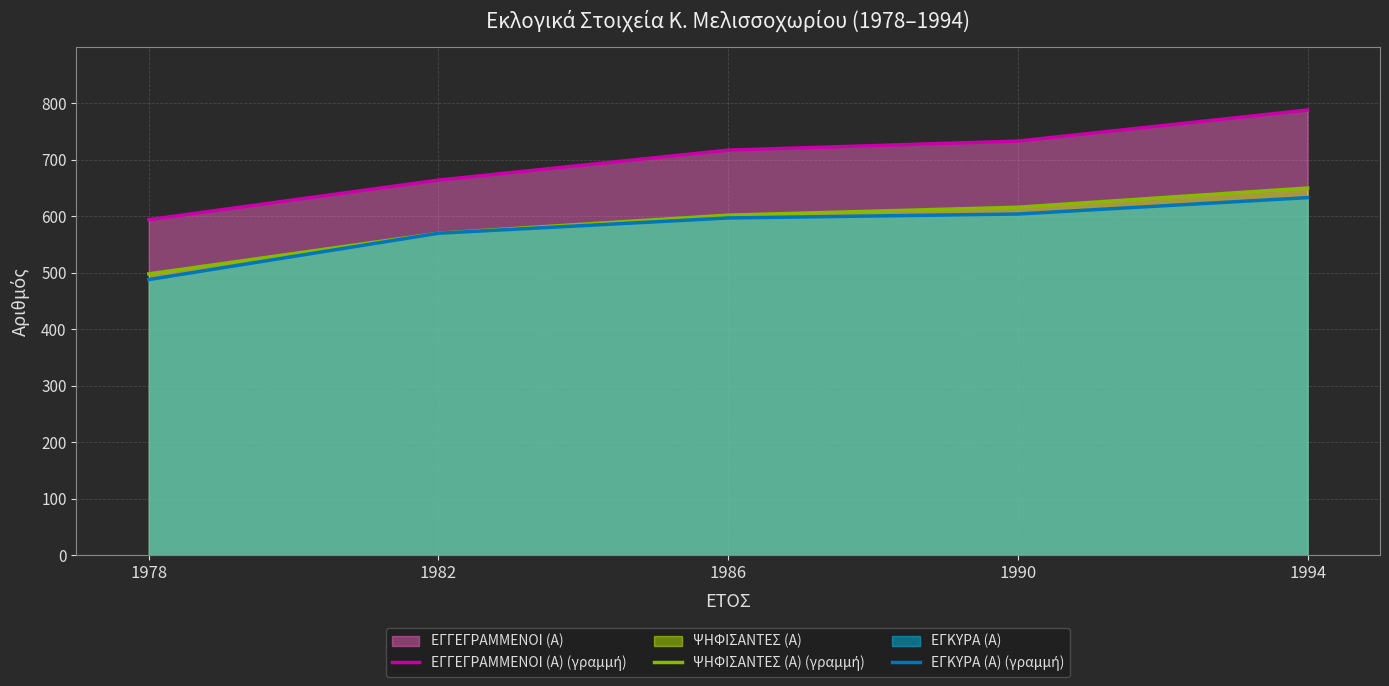

What is the sum of the ΨΗΦΙΣΑΝΤΕΣ (Α) (γραμμή) values at 1982 and 1990?

1186